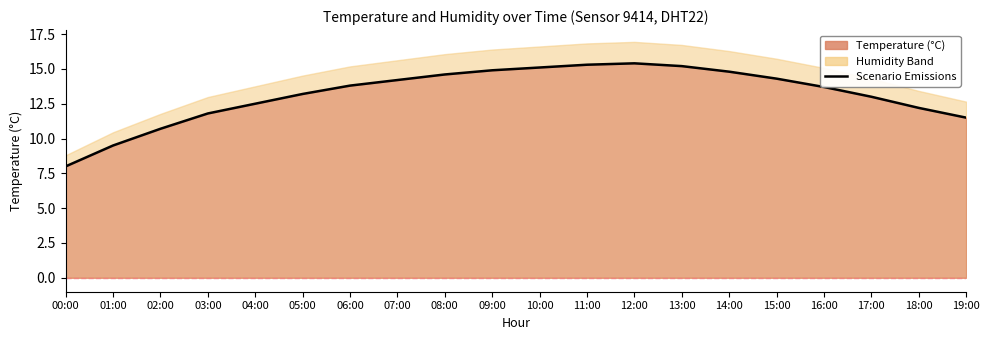

How many categories are shown in the chart?

20